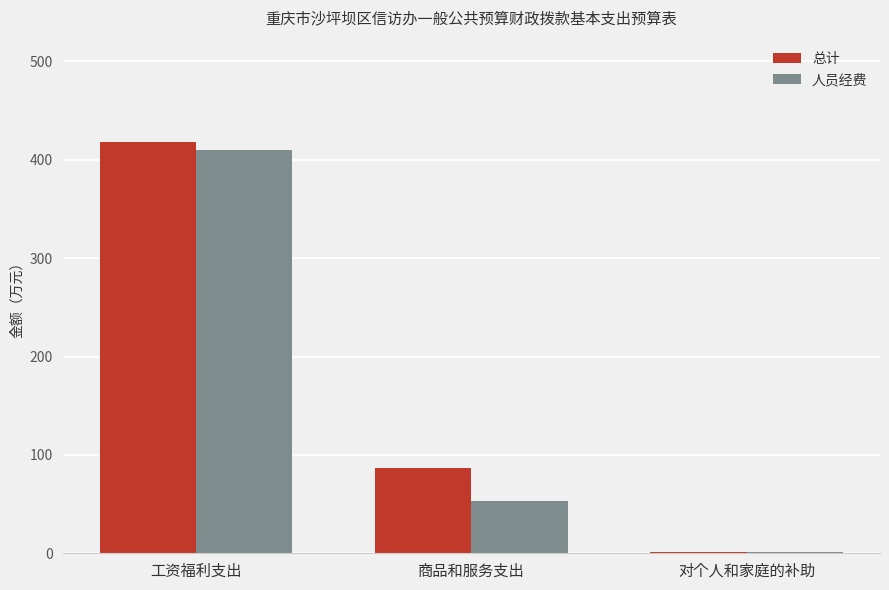

Which series changed the most between 工资福利支出 and 对个人和家庭的补助?

总计